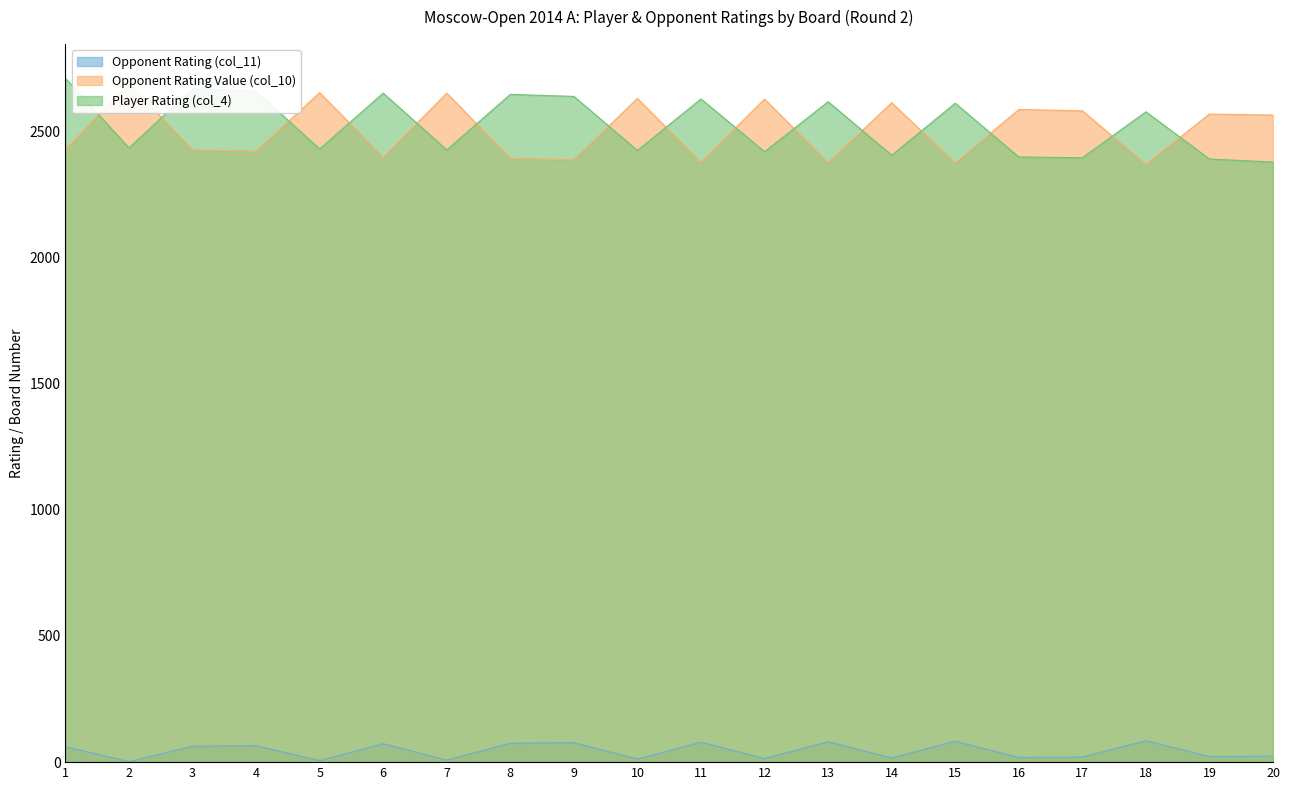

Which category has the lowest value across all series?

2